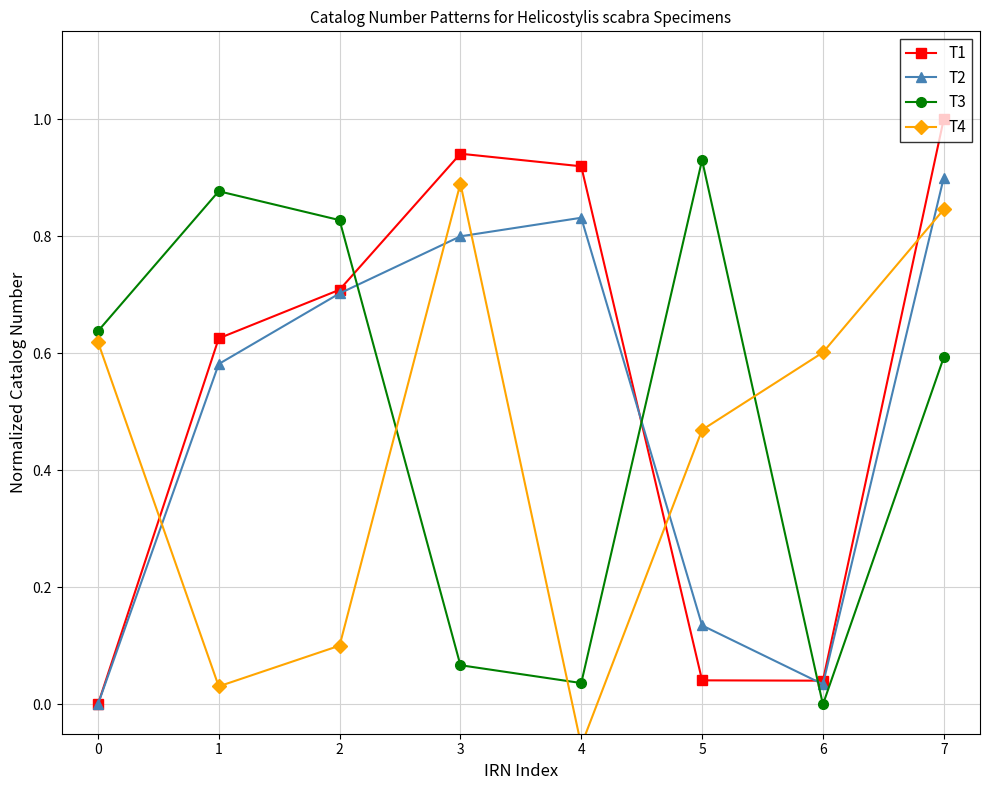

How many values in T1 are above zero?

7